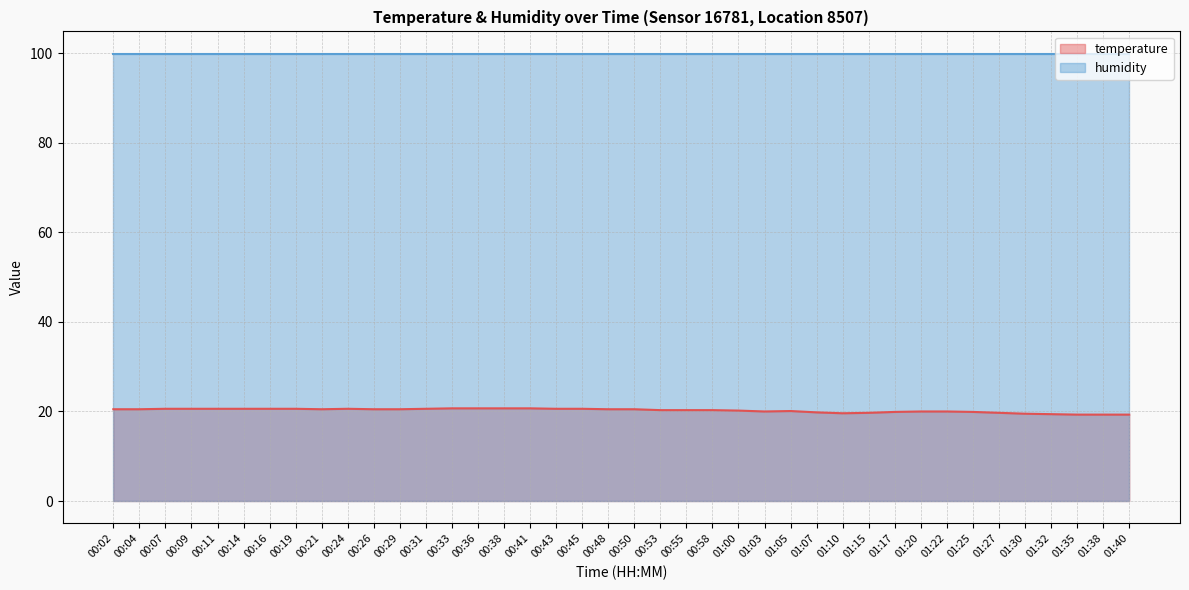

What is the greatest value displayed?

99.9